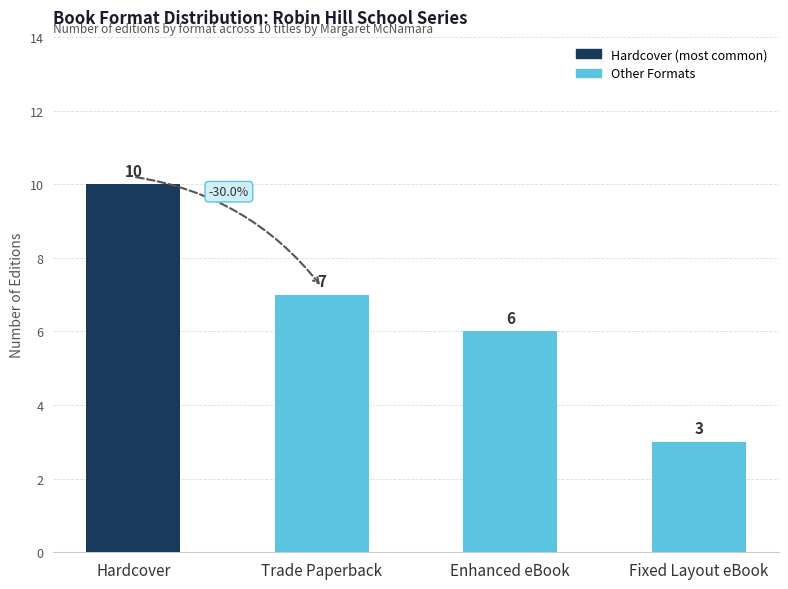

Approximately how many times larger is the value at Enhanced eBook compared to Fixed Layout eBook?

2.0